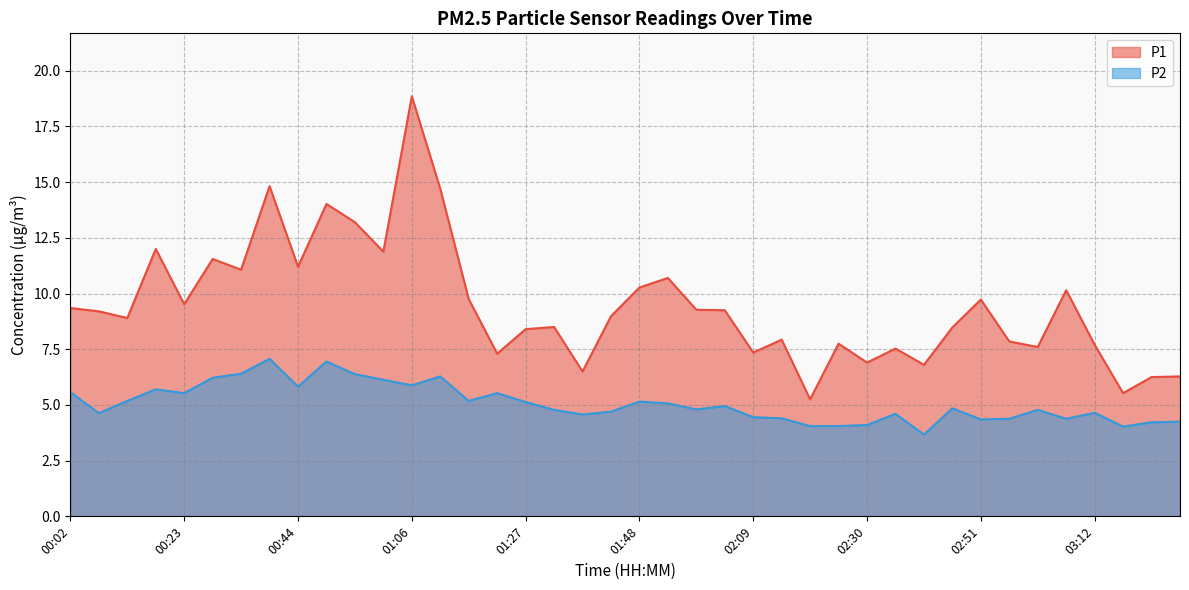

List the series in order of their peak value, highest first.

P1, P2